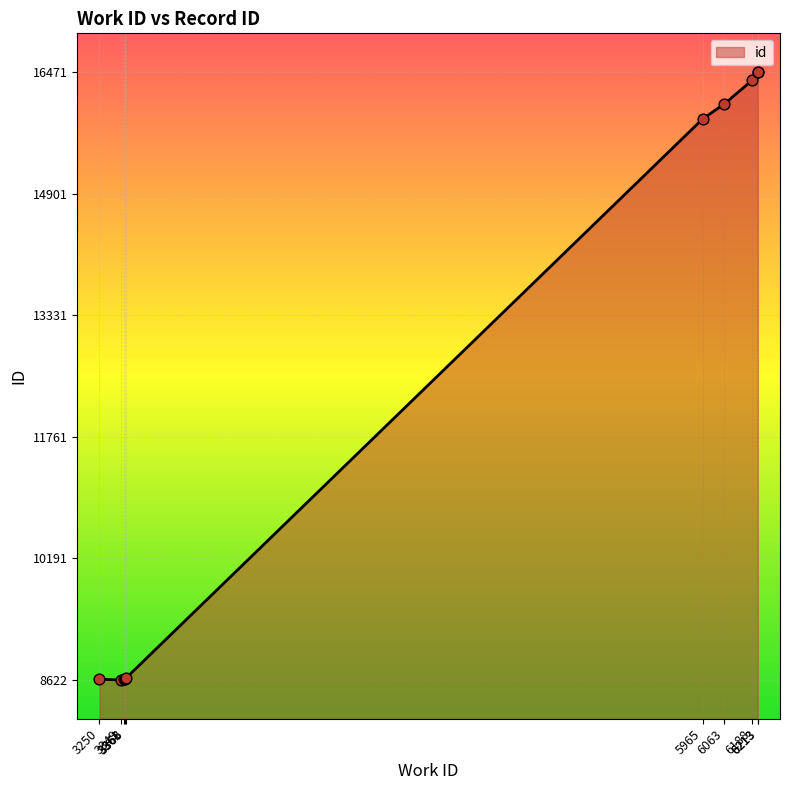

Between 3368 and 6213, which is larger?

6213